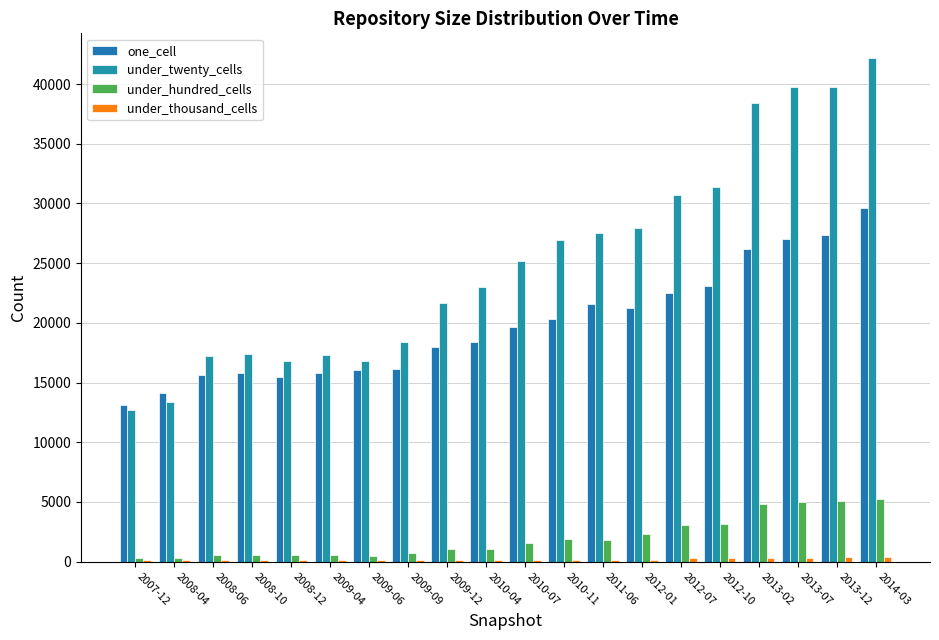

Does the chart contain stacked bars?

No